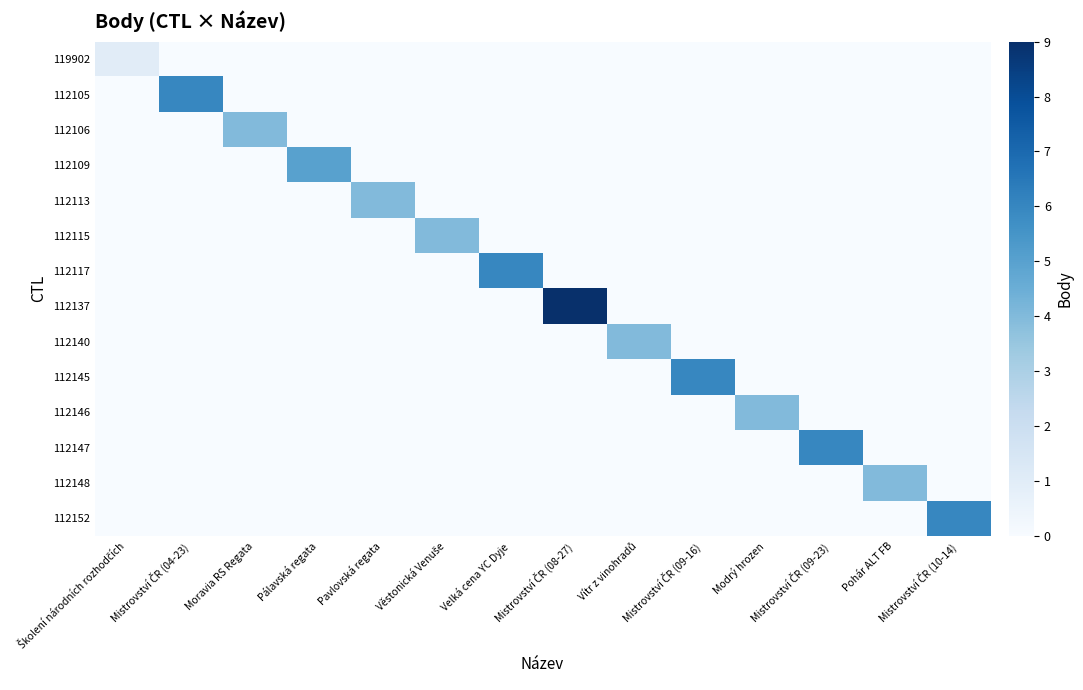

What is the total value across all series at Školení národních rozhodčích?

1